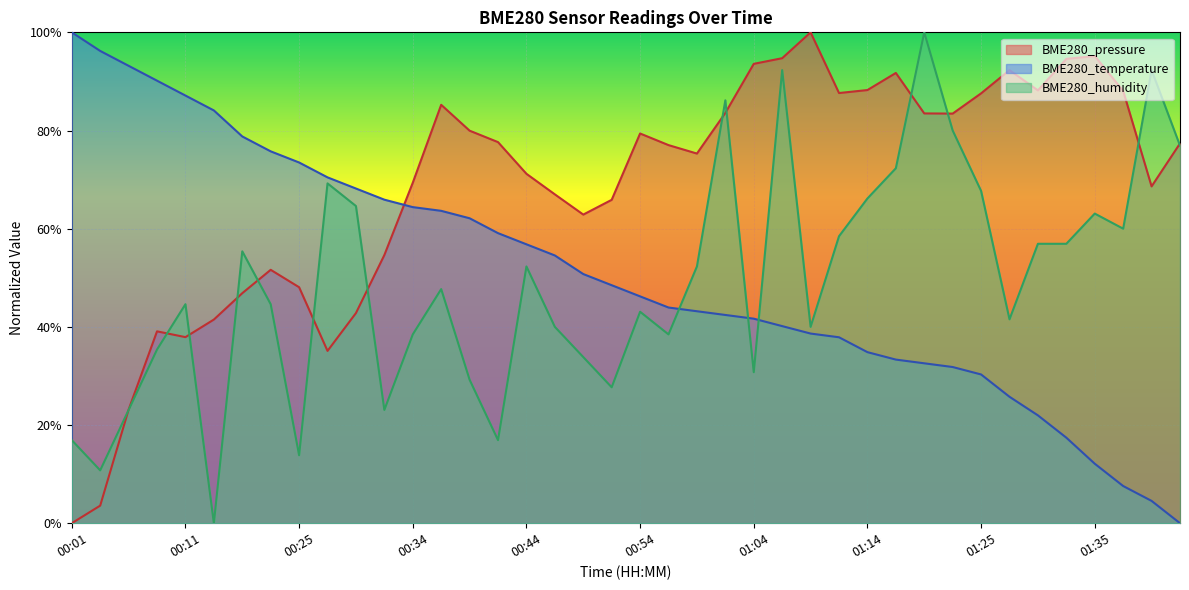

What is the sum of all BME280_humidity values?

19.6